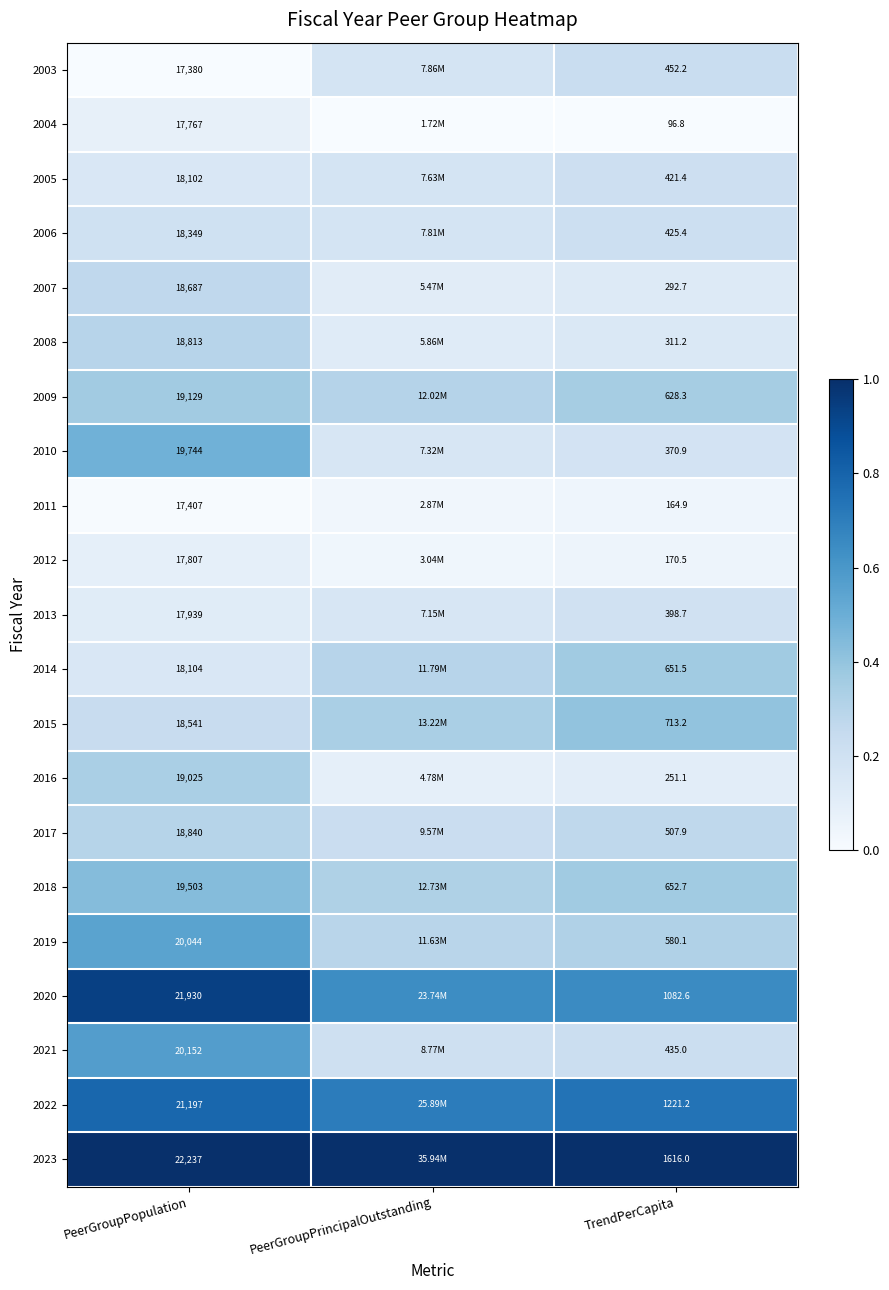

Is the value of 2018 at TrendPerCapita greater than the value of 2019 at TrendPerCapita?

Yes